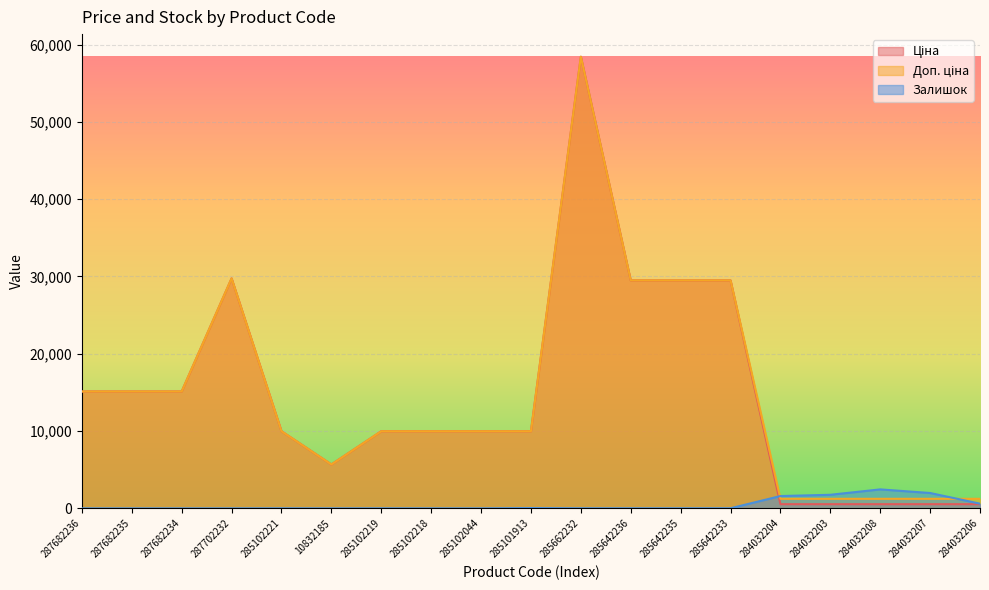

What is the total value across all series at 287682235?

30240.0